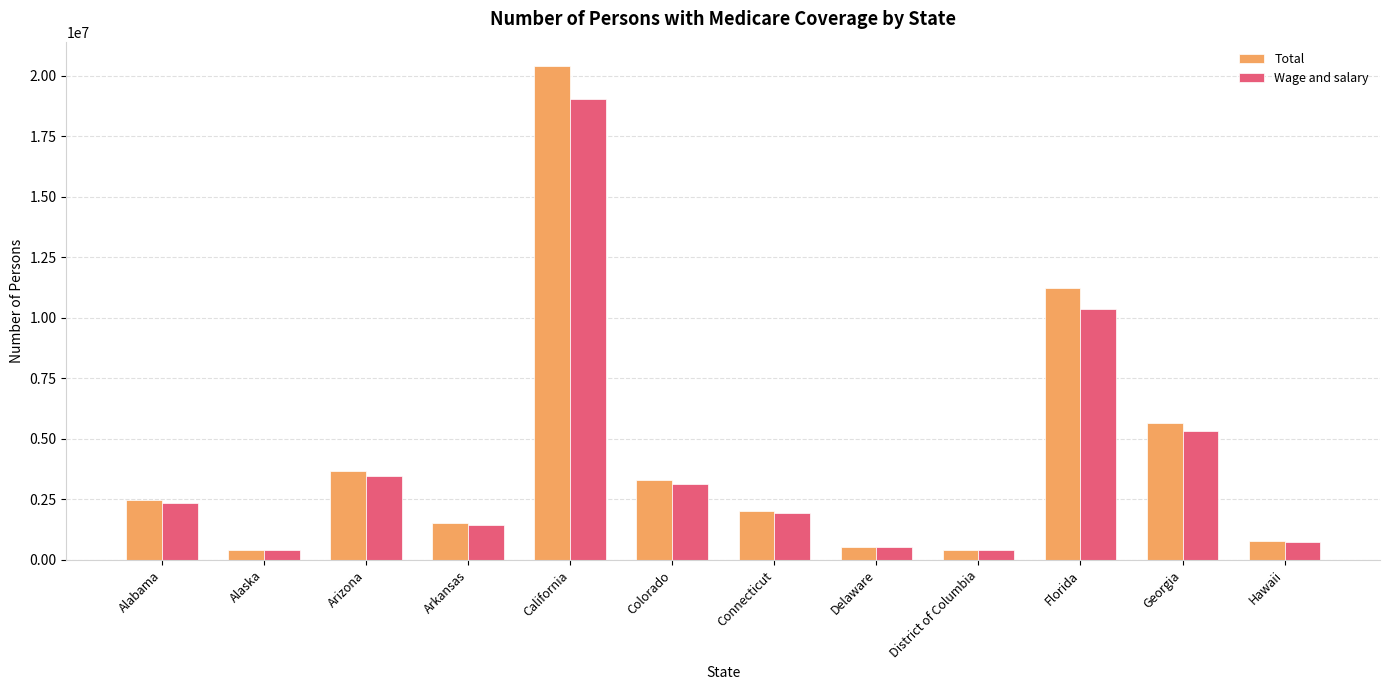

What is the total value across all series at Arkansas?

2952769